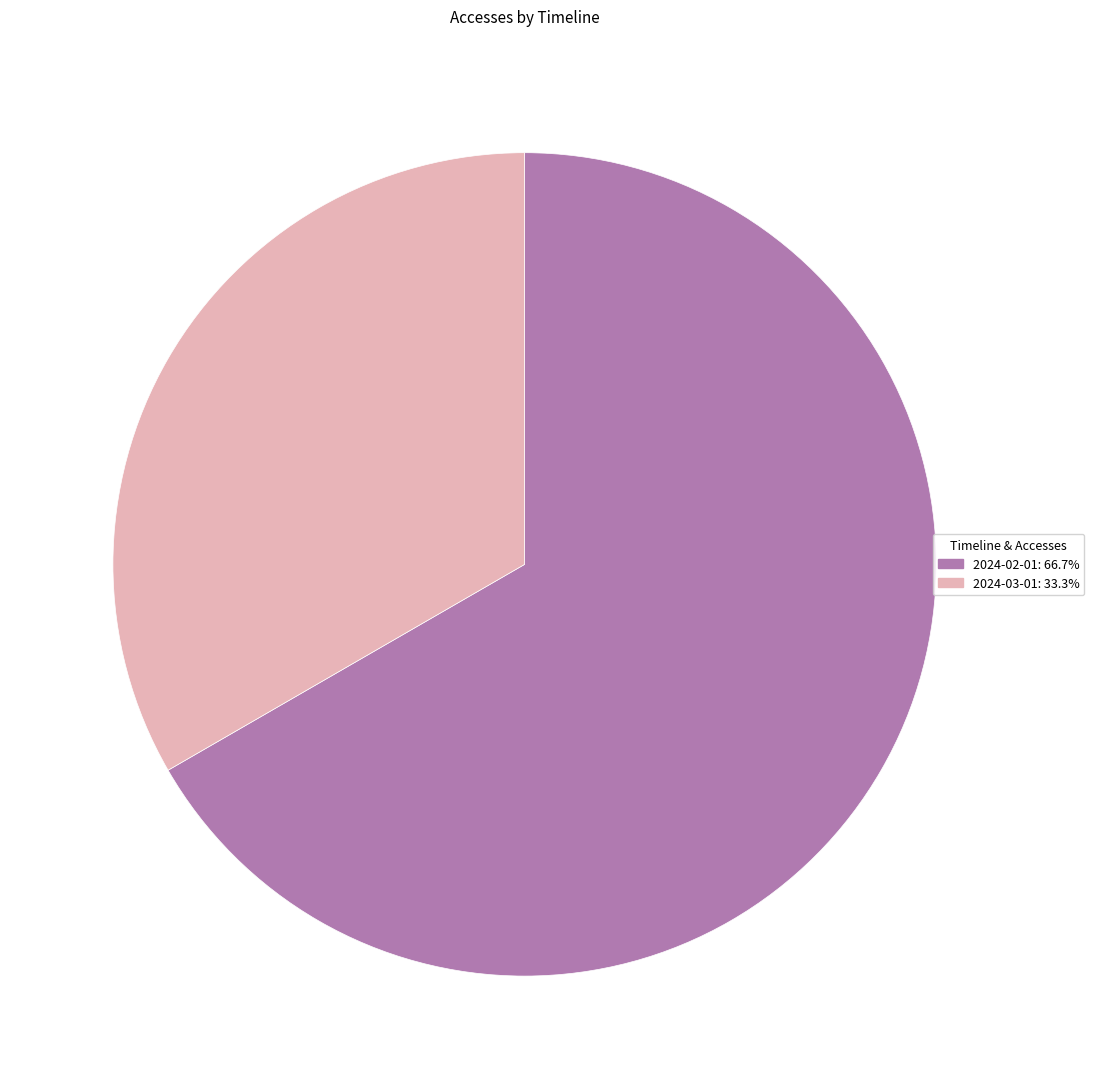

Which slice is the smallest?

2024-03-01